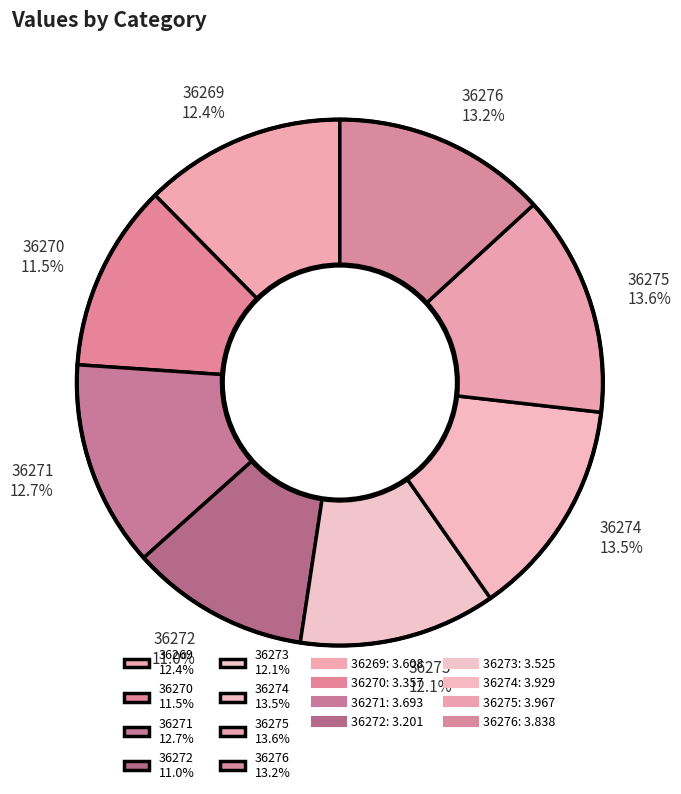

How many slices are in this pie chart?

8